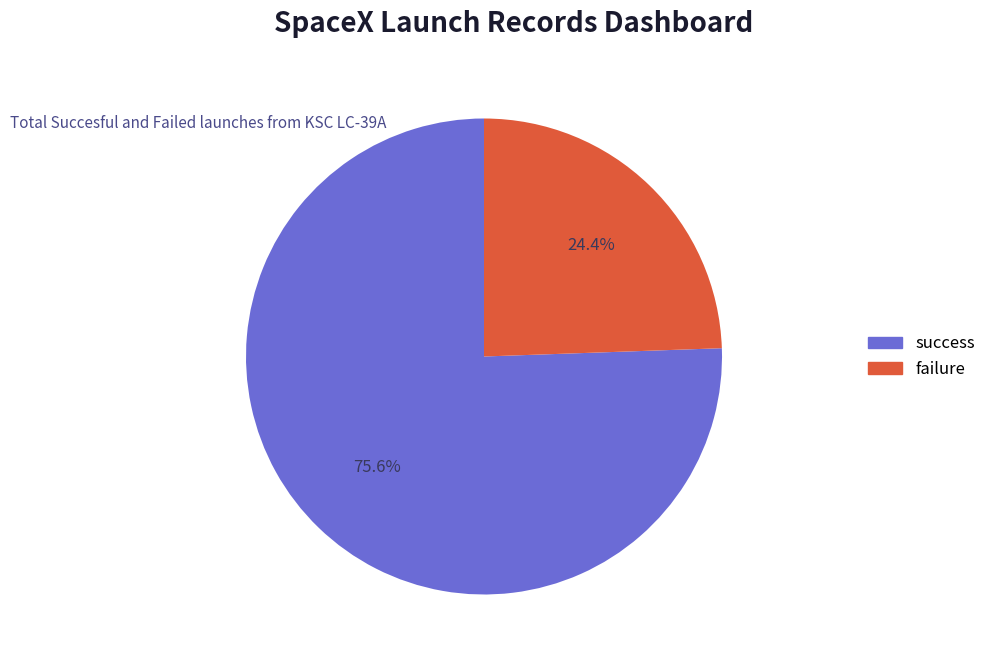

Is there a majority slice in this chart?

Yes